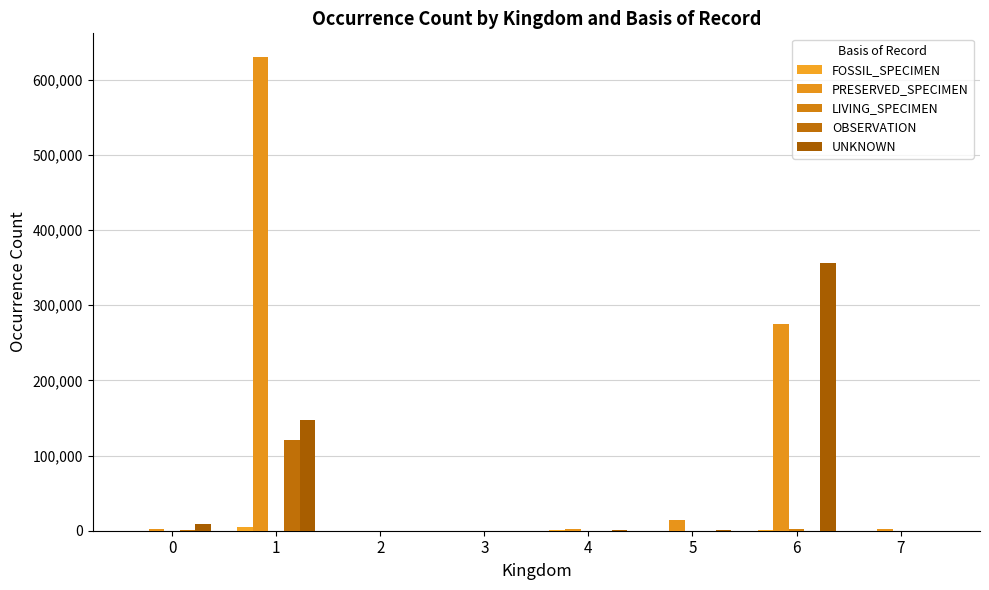

What is the average value of the LIVING_SPECIMEN series?

356